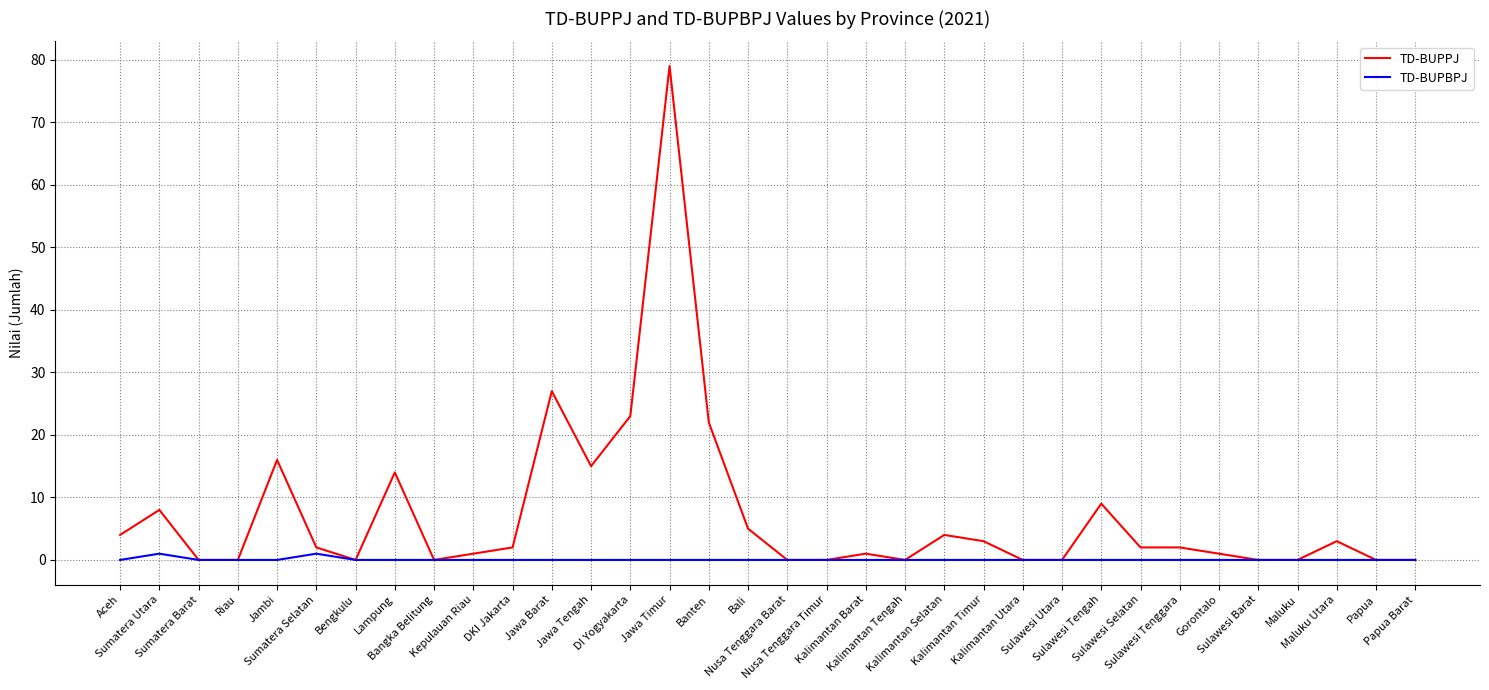

Reading right to left, transcribe all the data shown in this chart.

TD-BUPPJ: 0	0	3	0	0	1	2	2	9	0	0	3	4	0	1	0	0	5	22	79	23	15	27	2	1	0	14	0	2	16	0	0	8	4
TD-BUPBPJ: 0	0	0	0	0	0	0	0	0	0	0	0	0	0	0	0	0	0	0	0	0	0	0	0	0	0	0	0	1	0	0	0	1	0